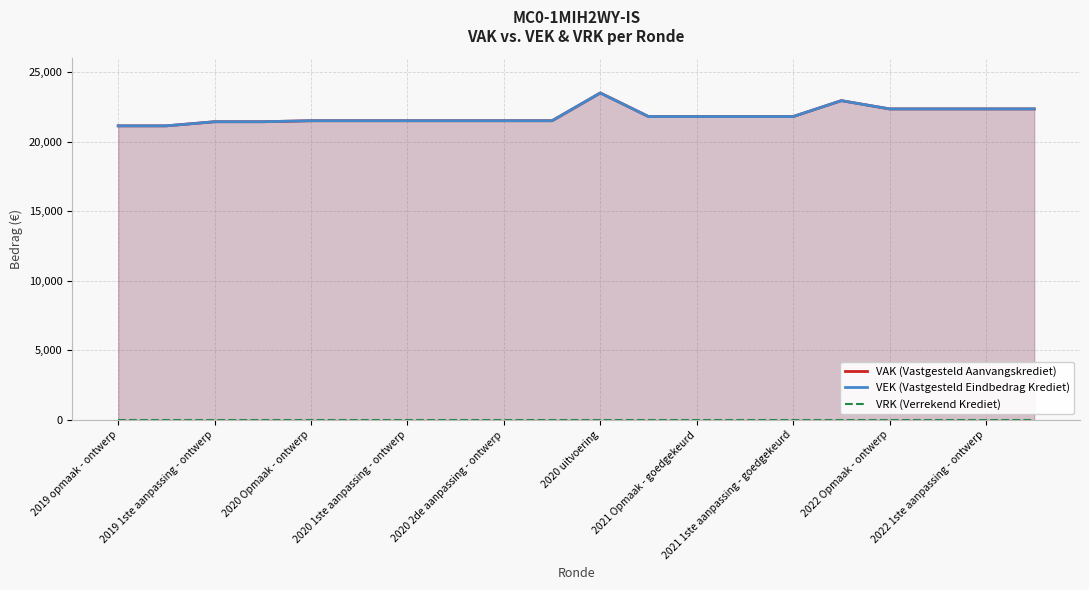

How many data points does each series have?

20